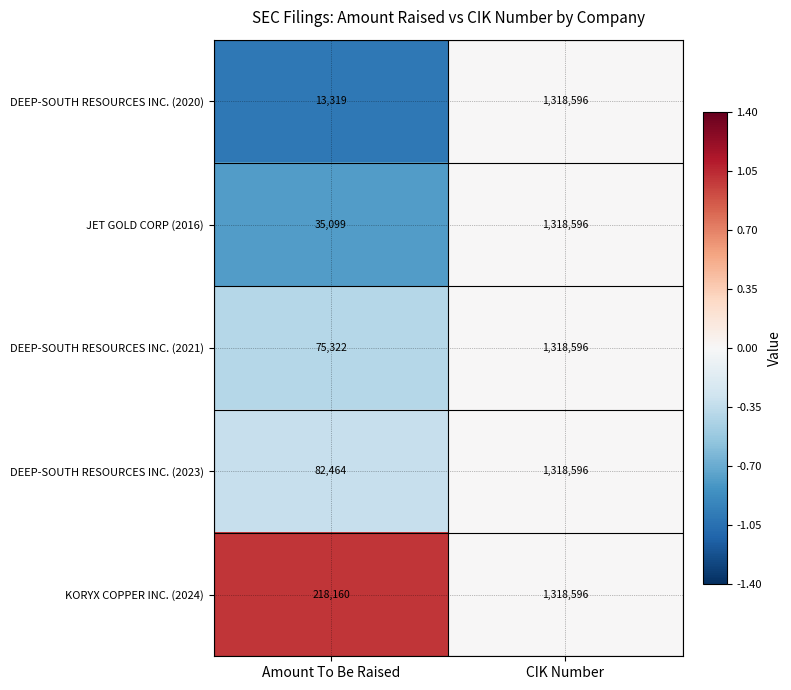

At which category does the chart reach its peak across all series?

CIK Number